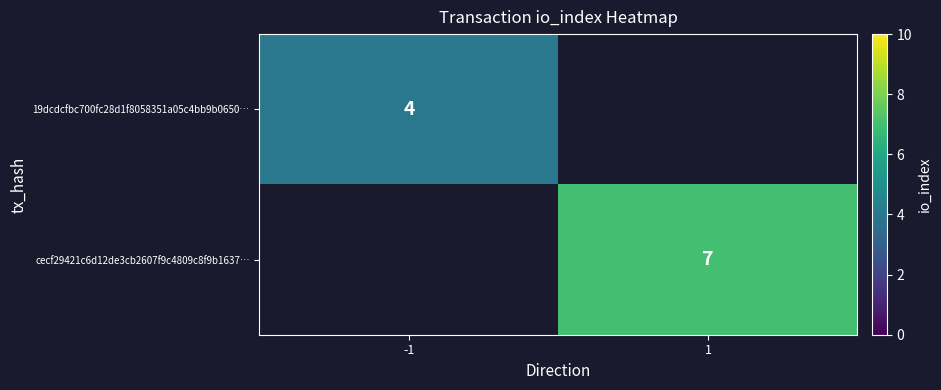

Is it true that 19dcdcfbc700fc28d1f8058351a05c4bb9b0650… equals 4 at -1?

True